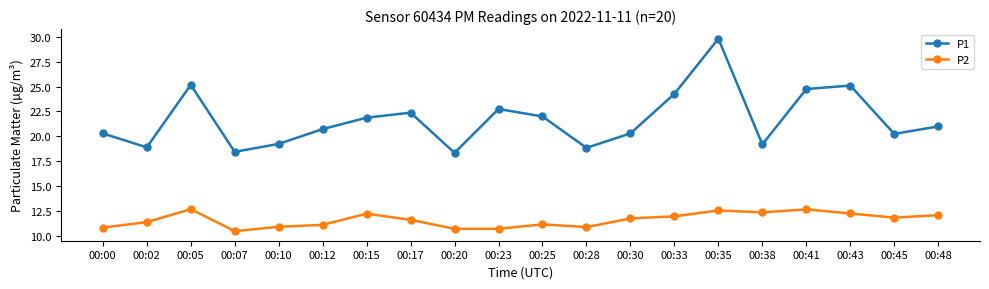

Count the number of categories in the chart.

20